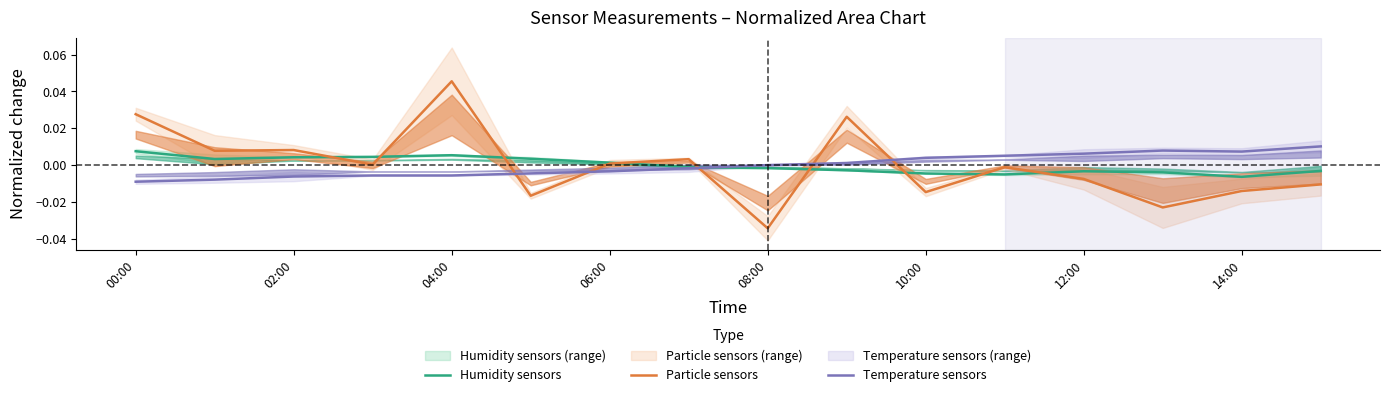

How many times do Temperature sensors and Particle sensors cross each other?

5